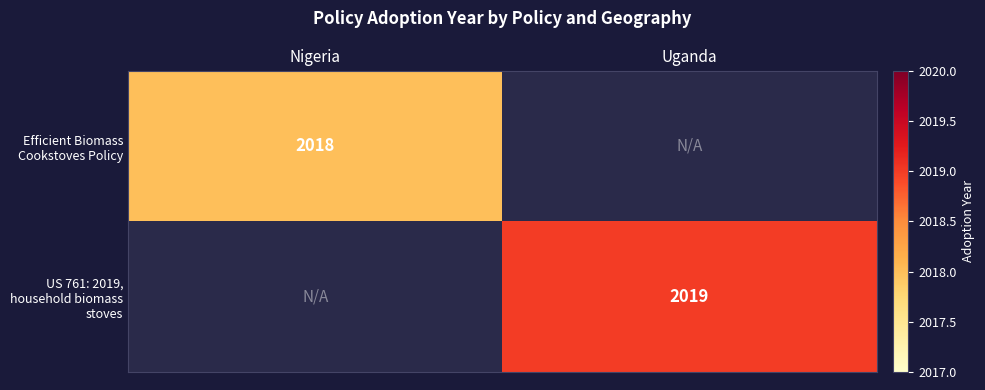

Is the value of US 761: 2019, household biomass stoves at Uganda greater than the value of Efficient Biomass Cookstoves Policy at Nigeria?

Yes